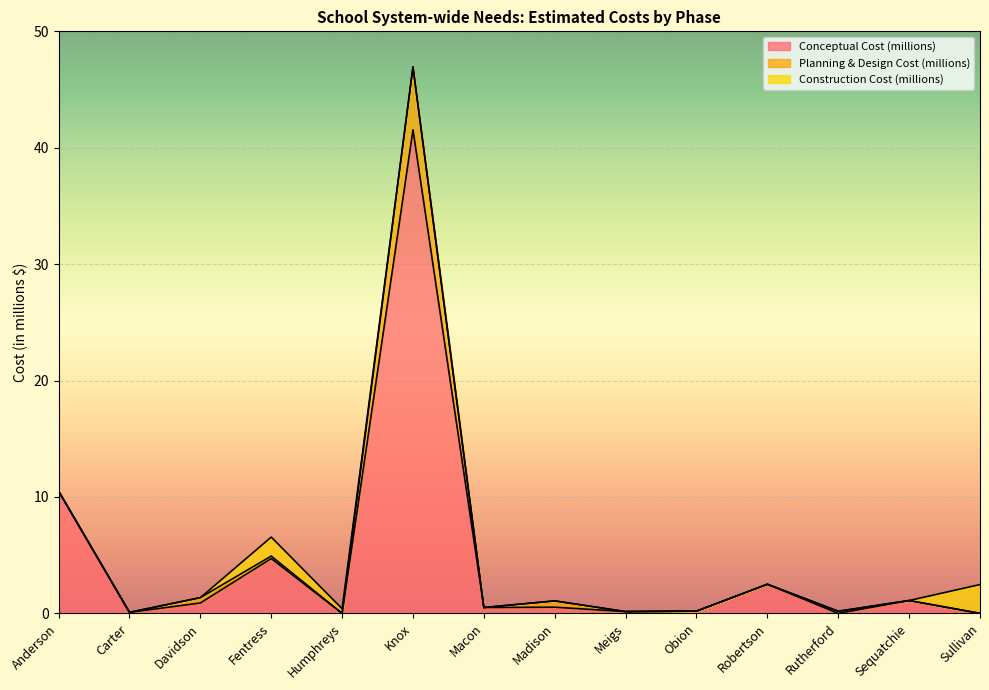

Which has a higher value, Anderson or Obion?

Anderson